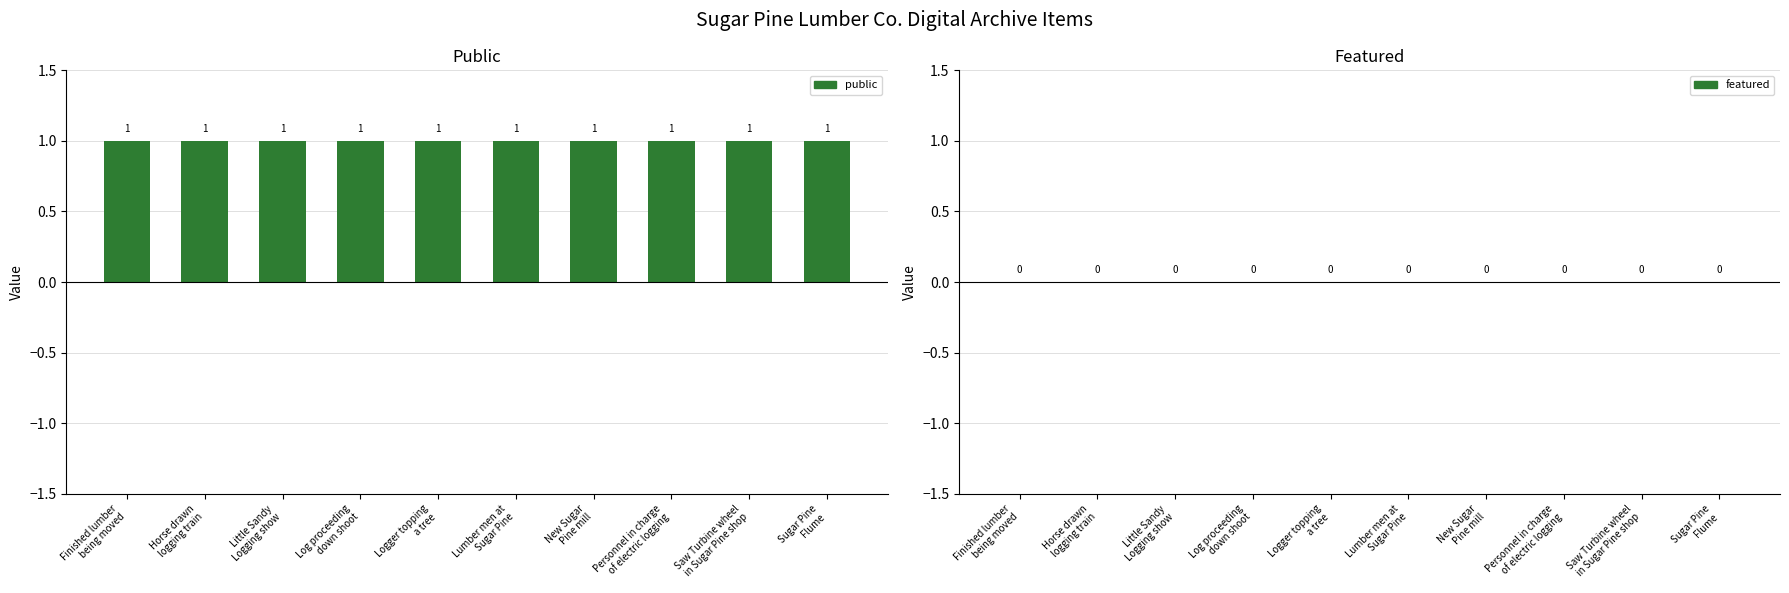

At which category is the sum across all series the highest?

Finished lumber
being moved